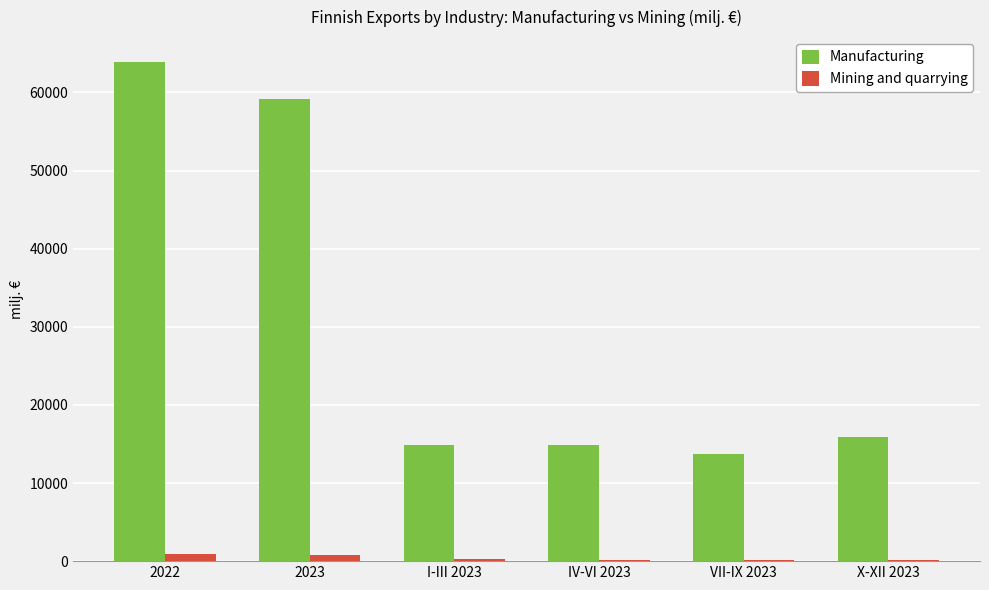

The Manufacturing series shows 63887.0 at 2022. True or false?

True